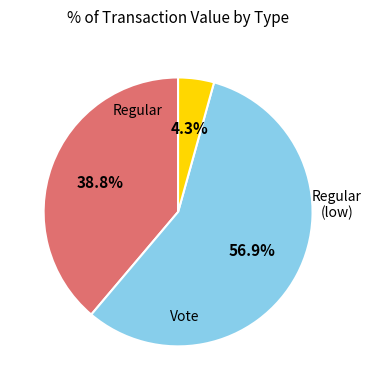

Is there a majority slice in this chart?

Yes